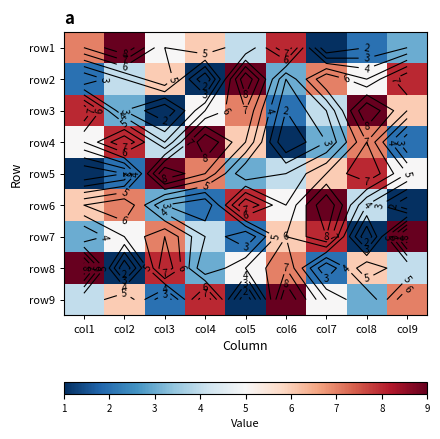

How many data points in row7 are less than 5?

4